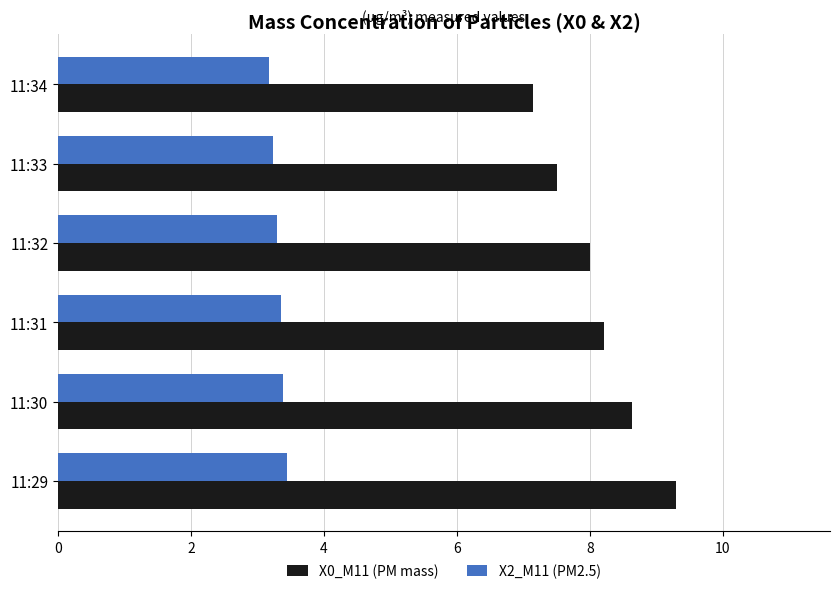

What is the minimum value for X2_M11 (PM2.5)?

3.2